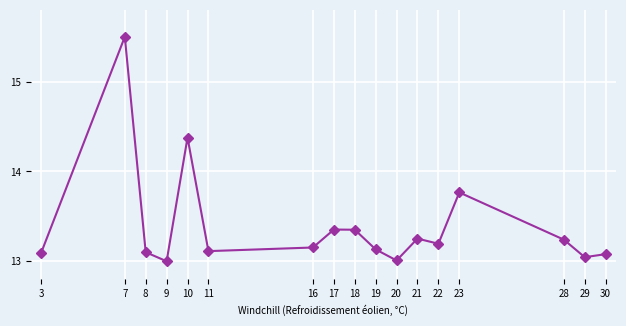

What is the difference between the values at 17 and 7?

2.1